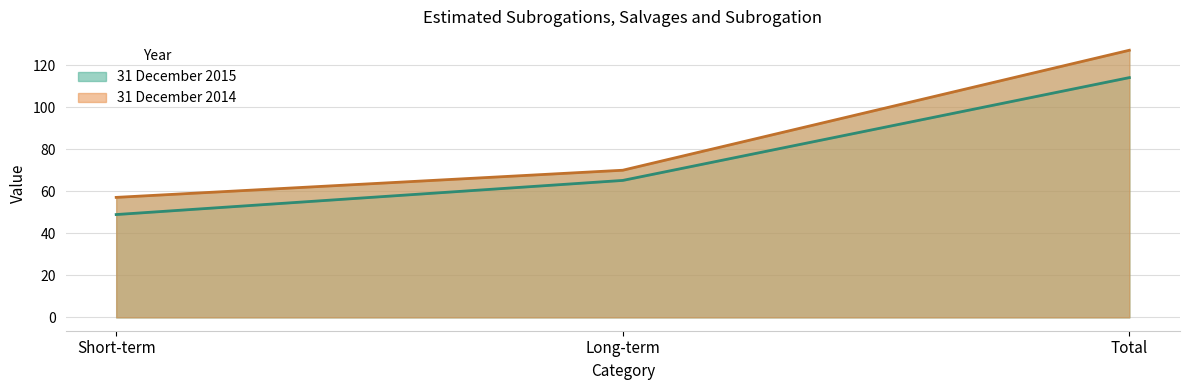

What is the sum of the 31 December 2014 values at Short-term and Long-term?

127.3